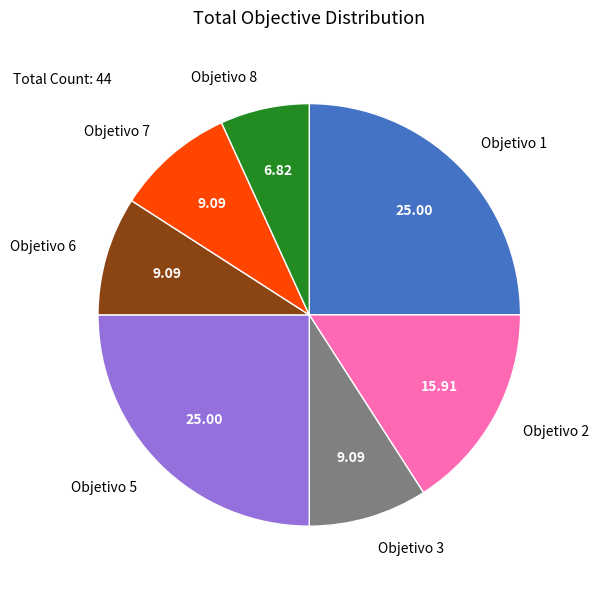

Approximately how many times larger is the value at Objetivo 6 compared to Objetivo 7?

1.0